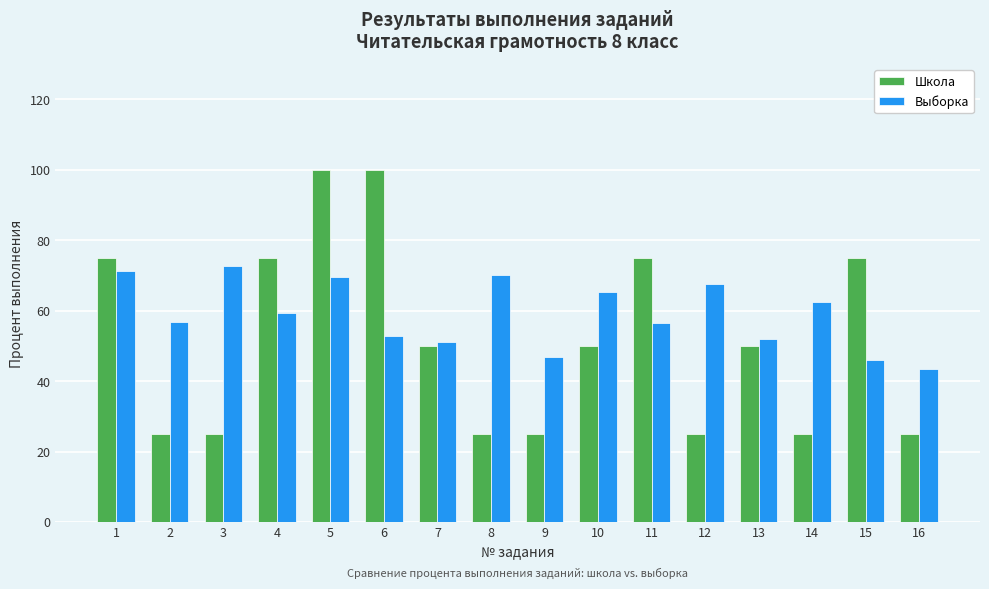

Is it true that Выборка equals 52.8 at 6?

True